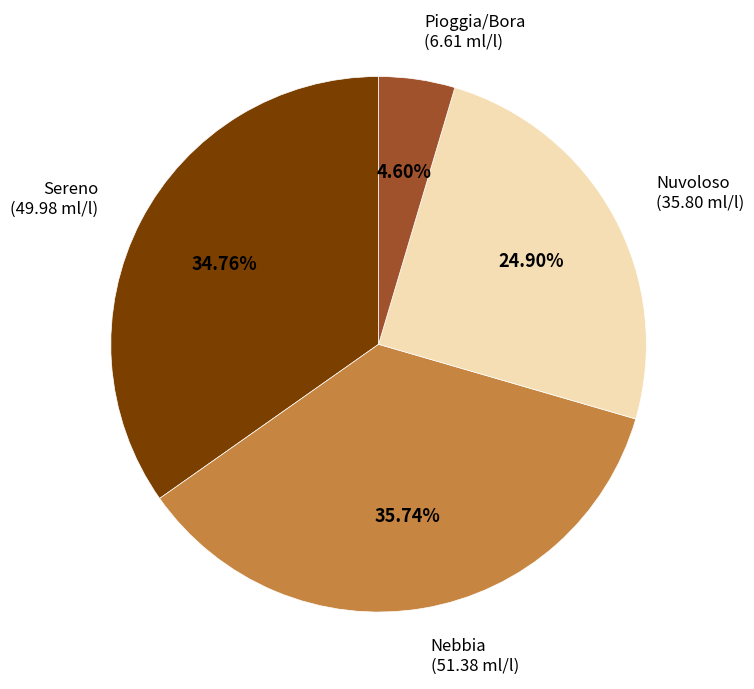

How many slices are in this pie chart?

4